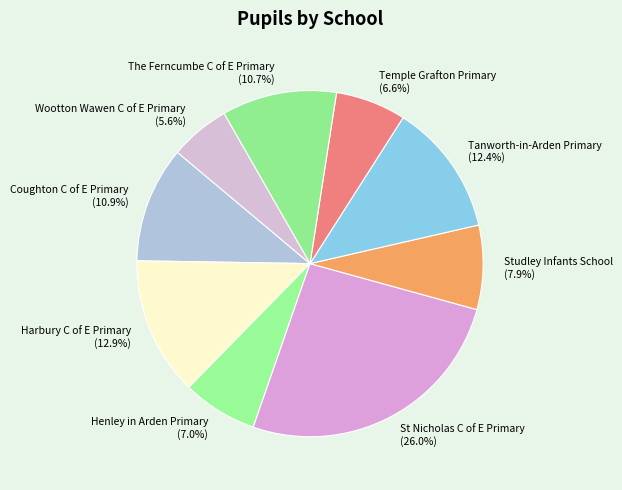

How many segments does this pie chart have?

9